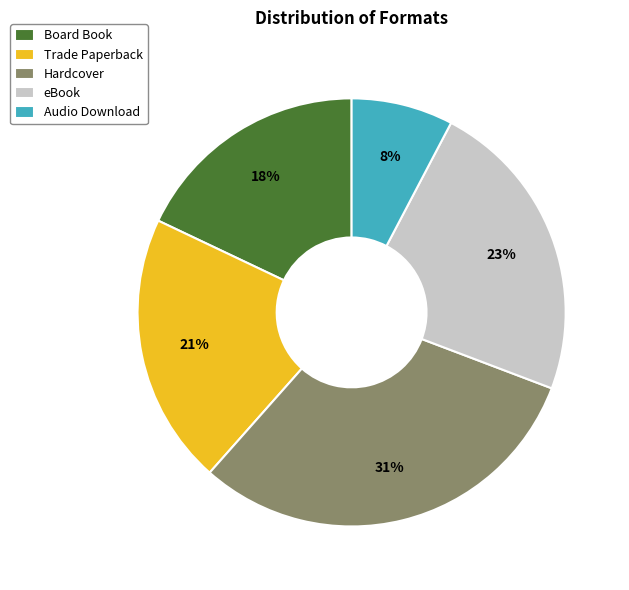

Is the sum of Audio Download and Board Book greater than half?

No